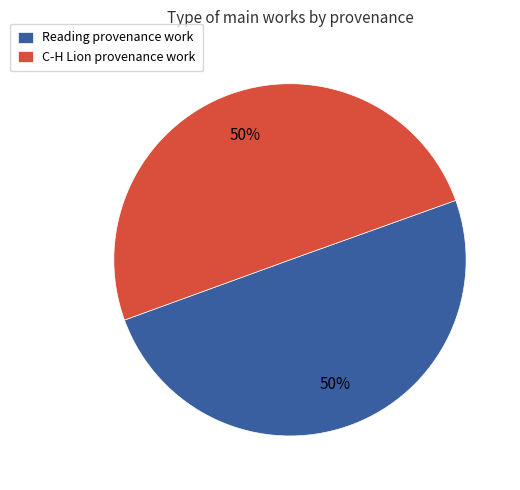

True or false: Reading provenance work accounts for 40% of the total.

False